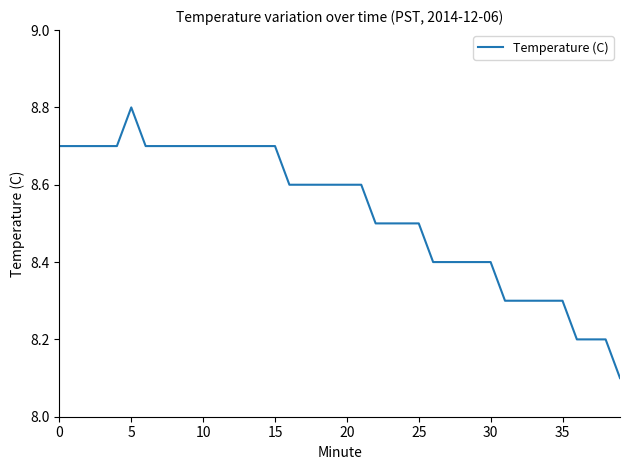

What is the difference between the maximum and minimum values?

0.7